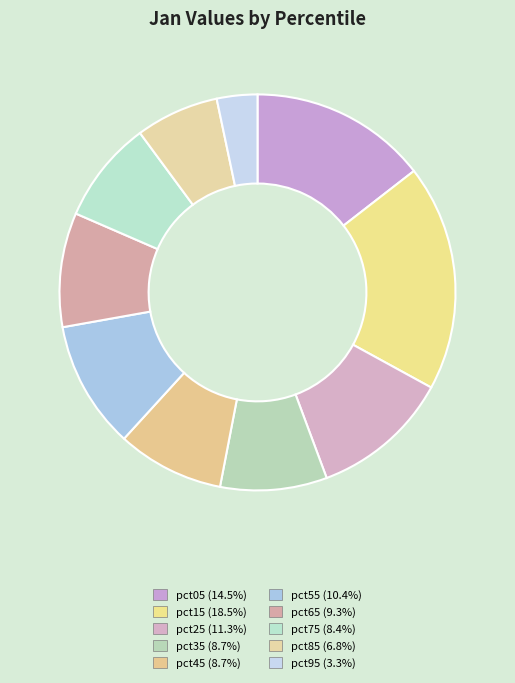

Which has a higher value, pct25 or pct15?

pct15